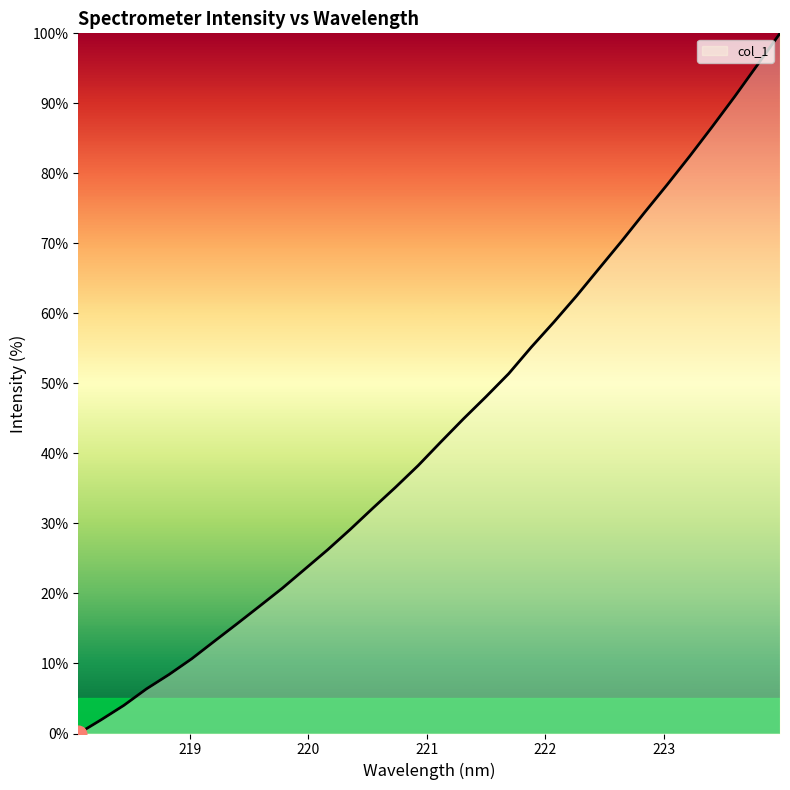

What is the maximum value shown in the chart?

100.0